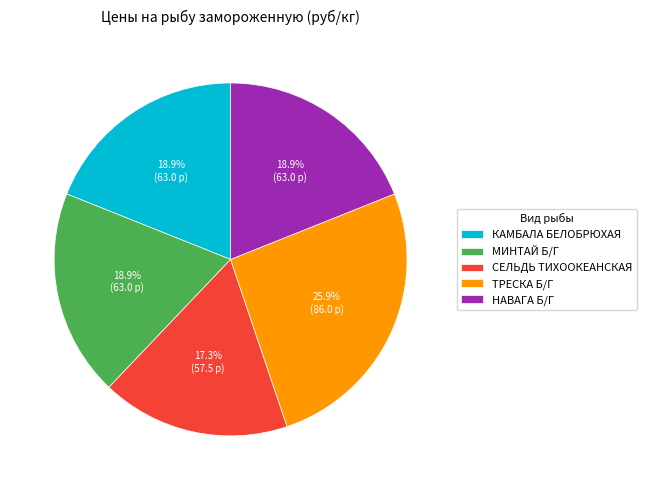

Do КАМБАЛА БЕЛОБРЮХАЯ and НАВАГА Б/Г together represent more than half of the pie?

No